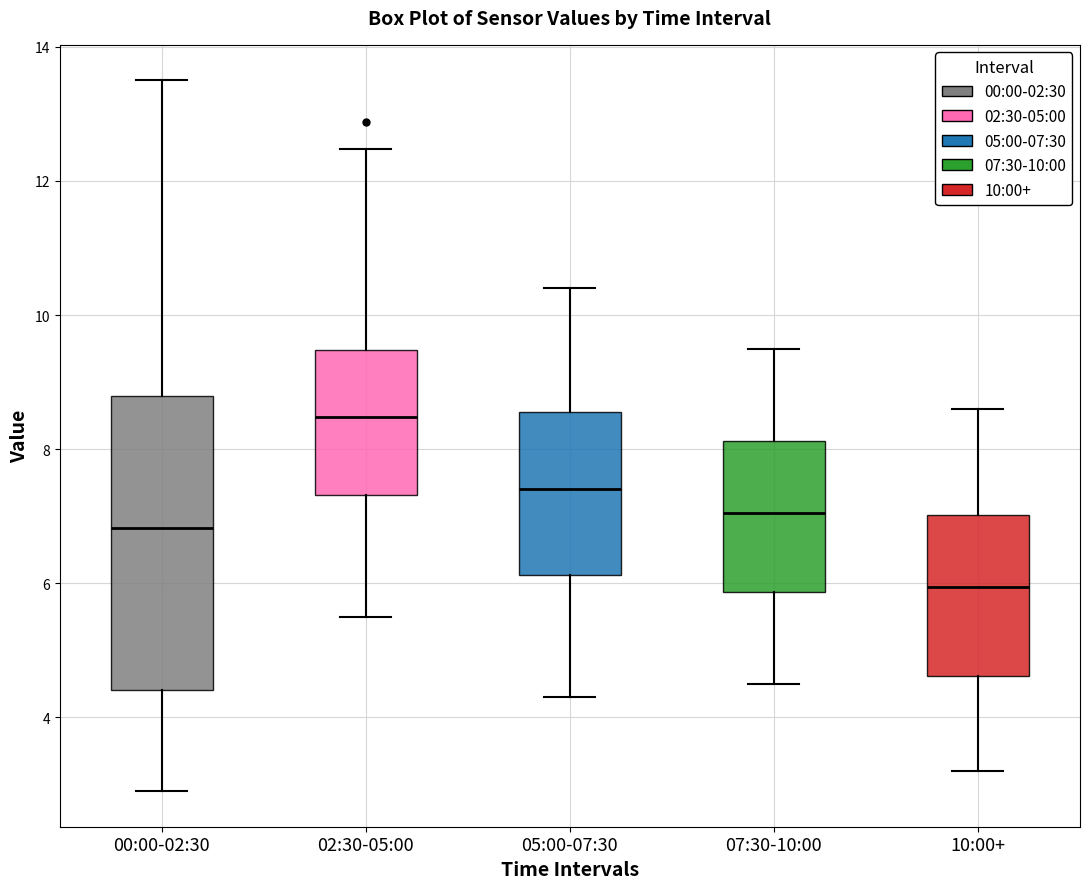

Comparing the boxes themselves (not the whiskers), which one is the tallest?

00:00-02:30